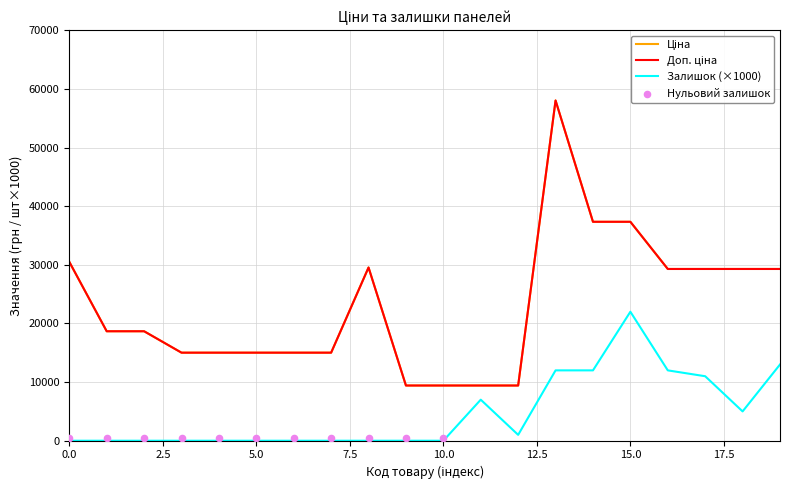

Which series contains the lowest Y value?

Залишок